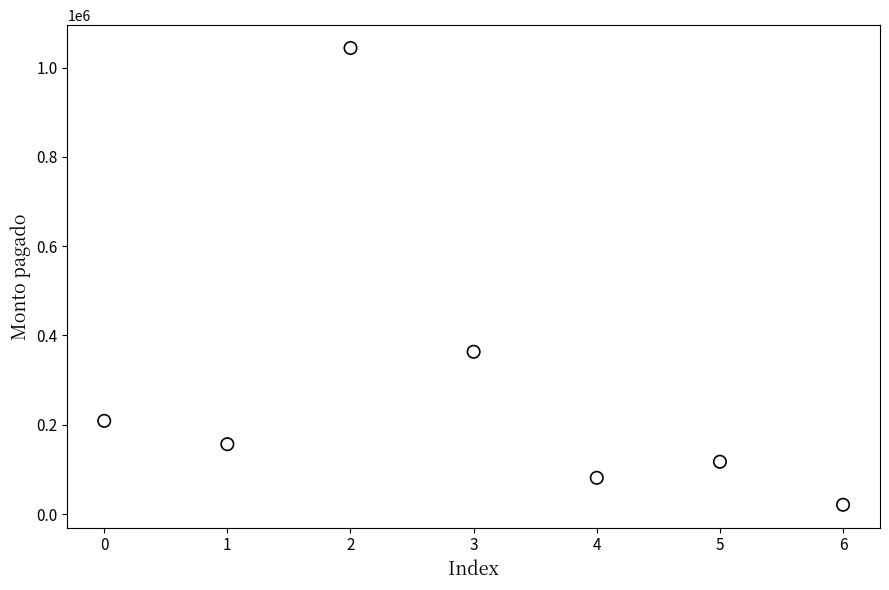

What Y value in the scatter plot is closest to 532400?

363520.8